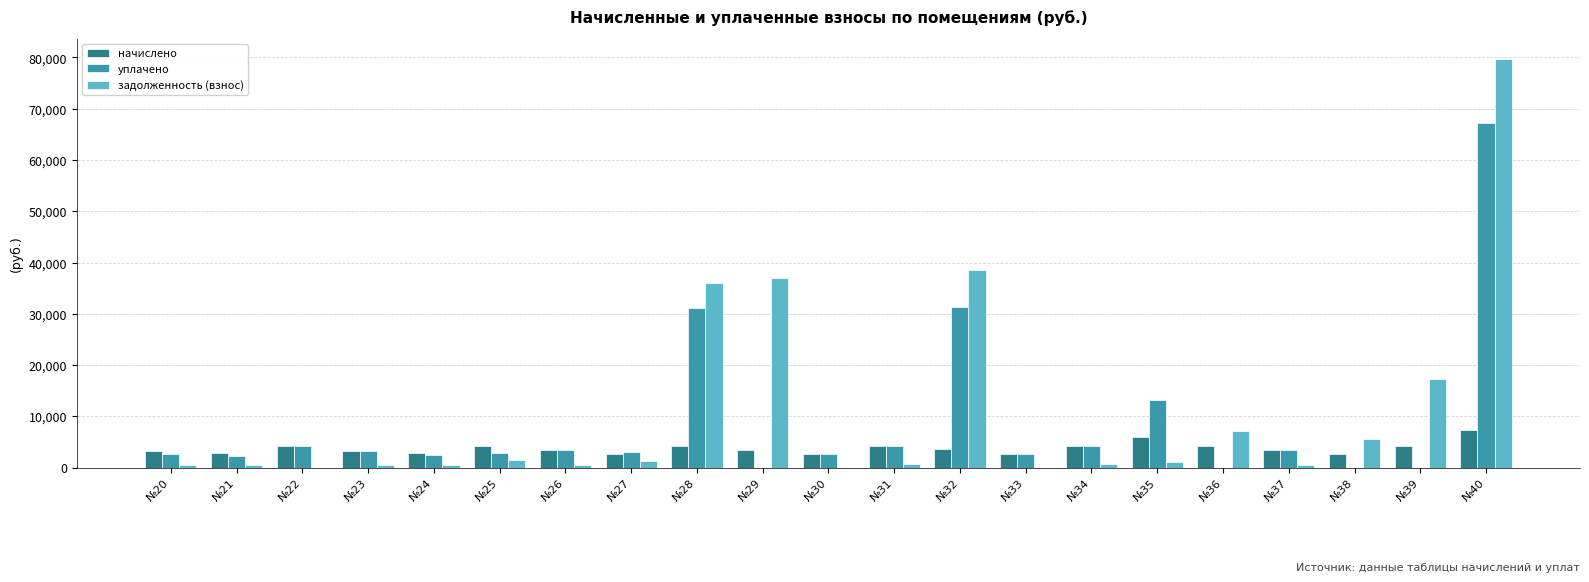

Which label corresponds to the largest value in the chart?

№40